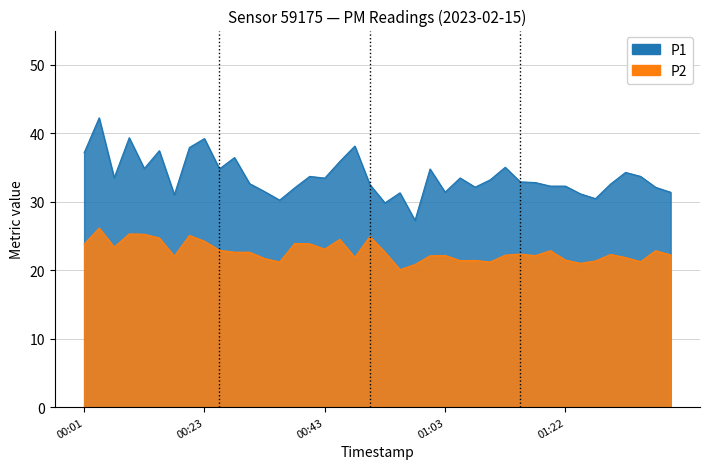

Reading right to left, extract all data points from this chart.

P1: 31.4	32.1	33.7	34.3	32.6	30.4	31.1	32.3	32.3	32.8	32.9	35.0	33.2	32.1	33.5	31.4	34.8	27.3	31.3	29.8	32.5	38.1	35.9	33.5	33.7	32.0	30.2	31.5	32.6	36.5	34.8	39.2	37.9	31.0	37.5	34.9	39.4	33.5	42.2	37.1
P2: 22.2	22.9	21.2	21.9	22.3	21.4	21.0	21.5	22.9	22.1	22.4	22.2	21.2	21.4	21.4	22.1	22.1	20.8	20.1	22.6	24.9	21.9	24.5	23.1	23.9	23.9	21.2	21.7	22.6	22.6	22.9	24.2	25.1	22.1	24.7	25.2	25.3	23.4	26.1	23.8